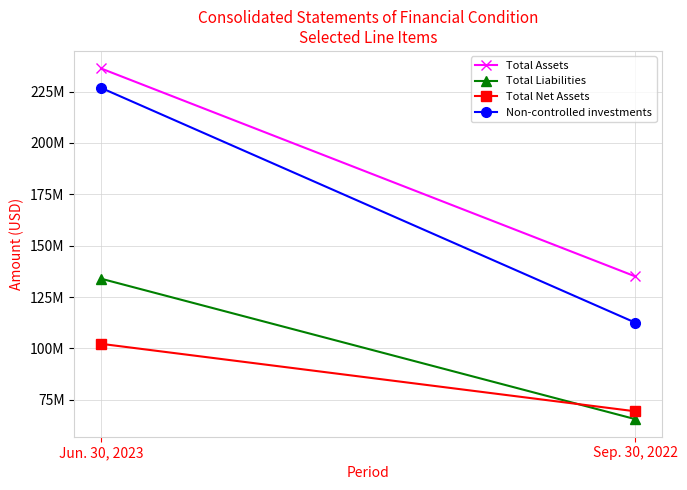

Reading left to right, list all the values displayed in this chart.

Total Assets: 236208106	135029368
Total Liabilities: 133943488	65603294
Total Net Assets: 102264618	69426074
Non-controlled investments: 226769501	112535125